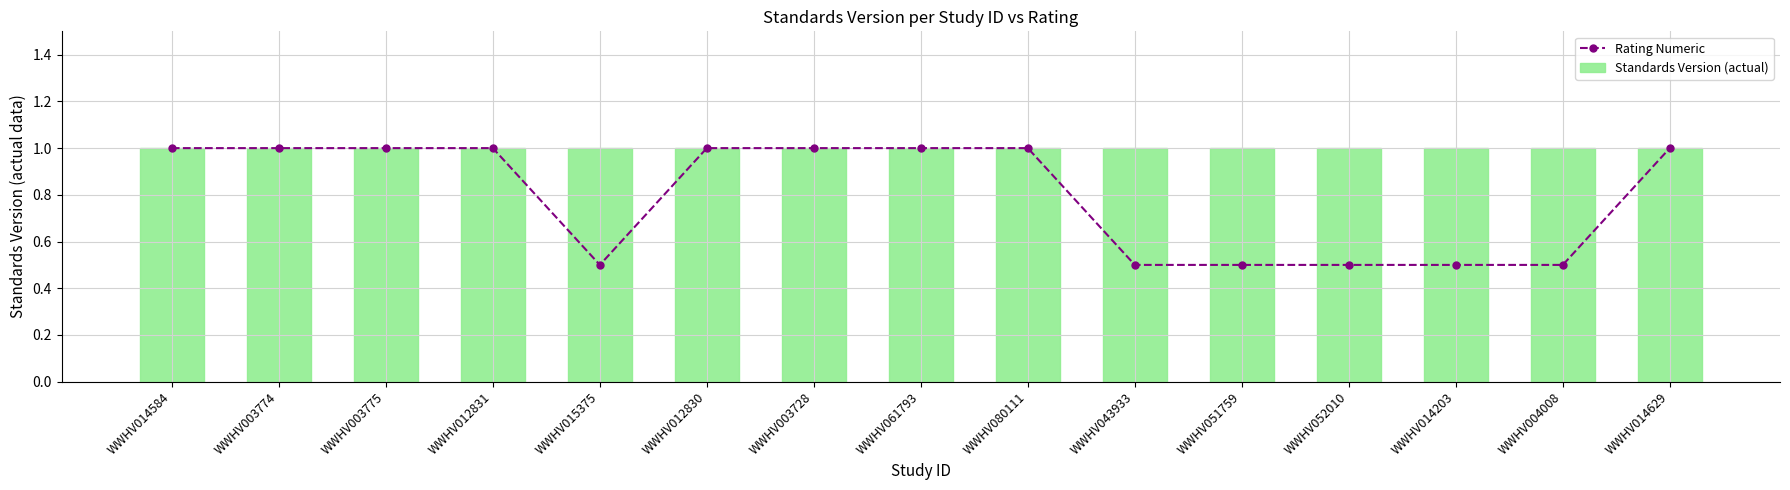

How many distinct data groups are displayed?

2